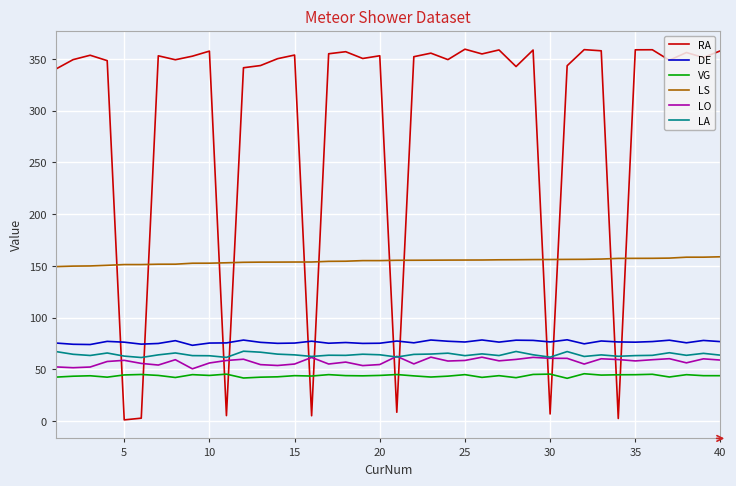

True or false: LS and VG cross at least once.

False